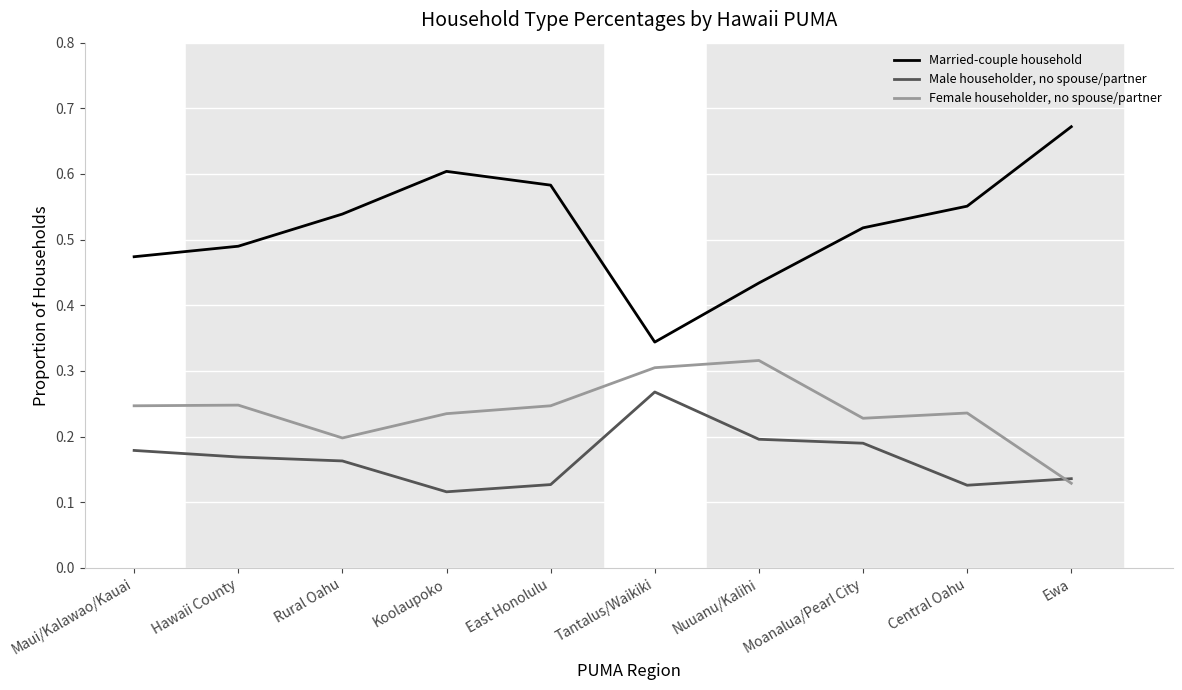

In Married-couple household, how many points are higher than both neighbors (excluding endpoints)?

1